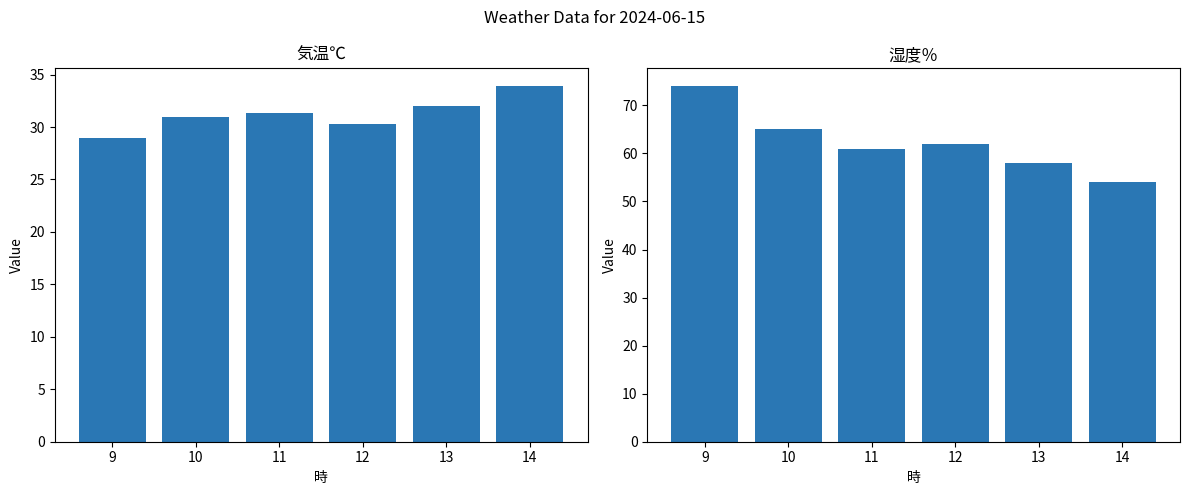

Is it true that 気温℃ equals 8.9 at 11?

False